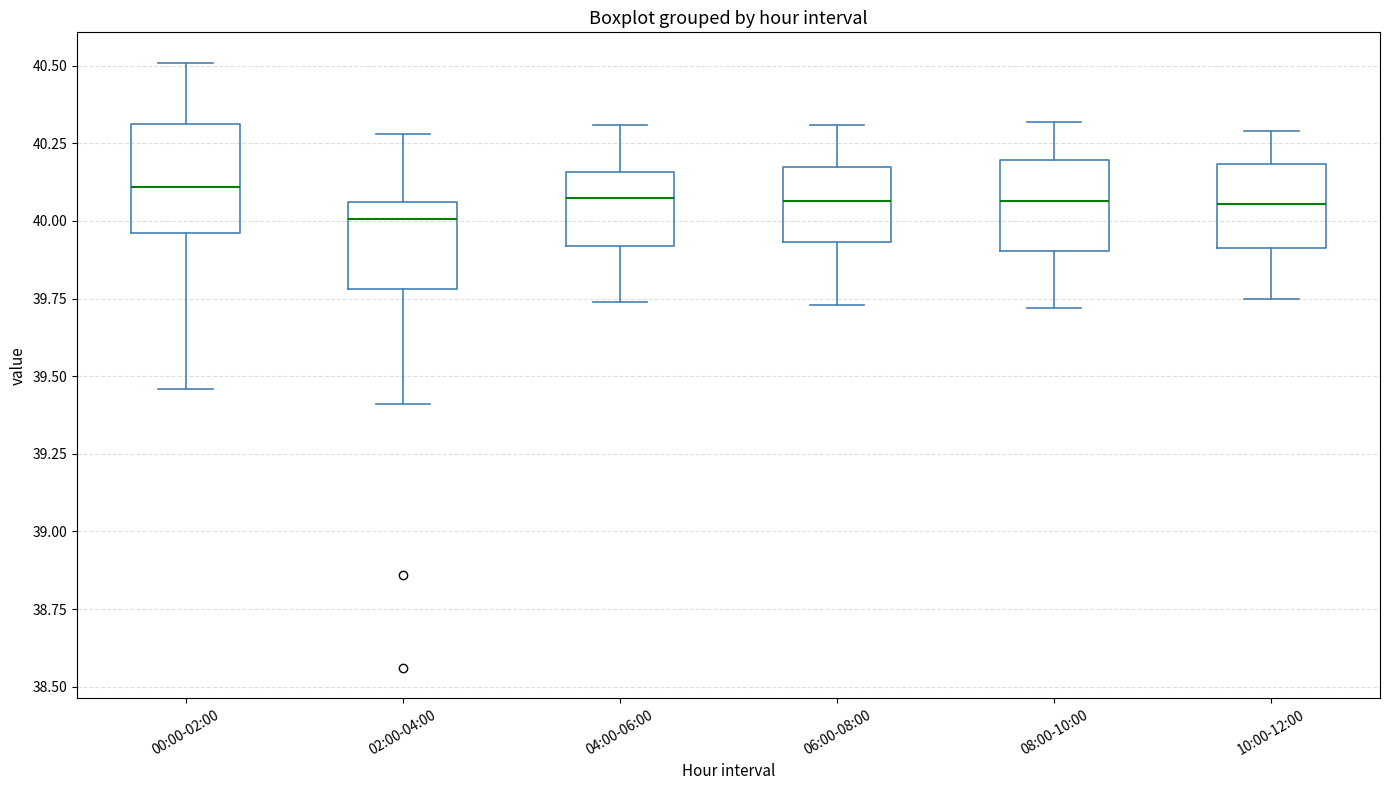

Where is the upper edge of the box for 04:00-06:00 on the y-axis? The values are not printed on the chart, so give them approximately, as read against the axis.

40.15